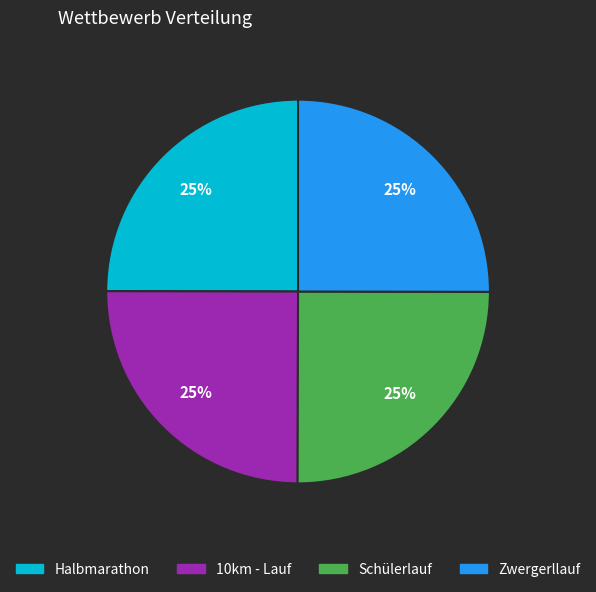

Is it true that 10km - Lauf is 20% of the pie?

False